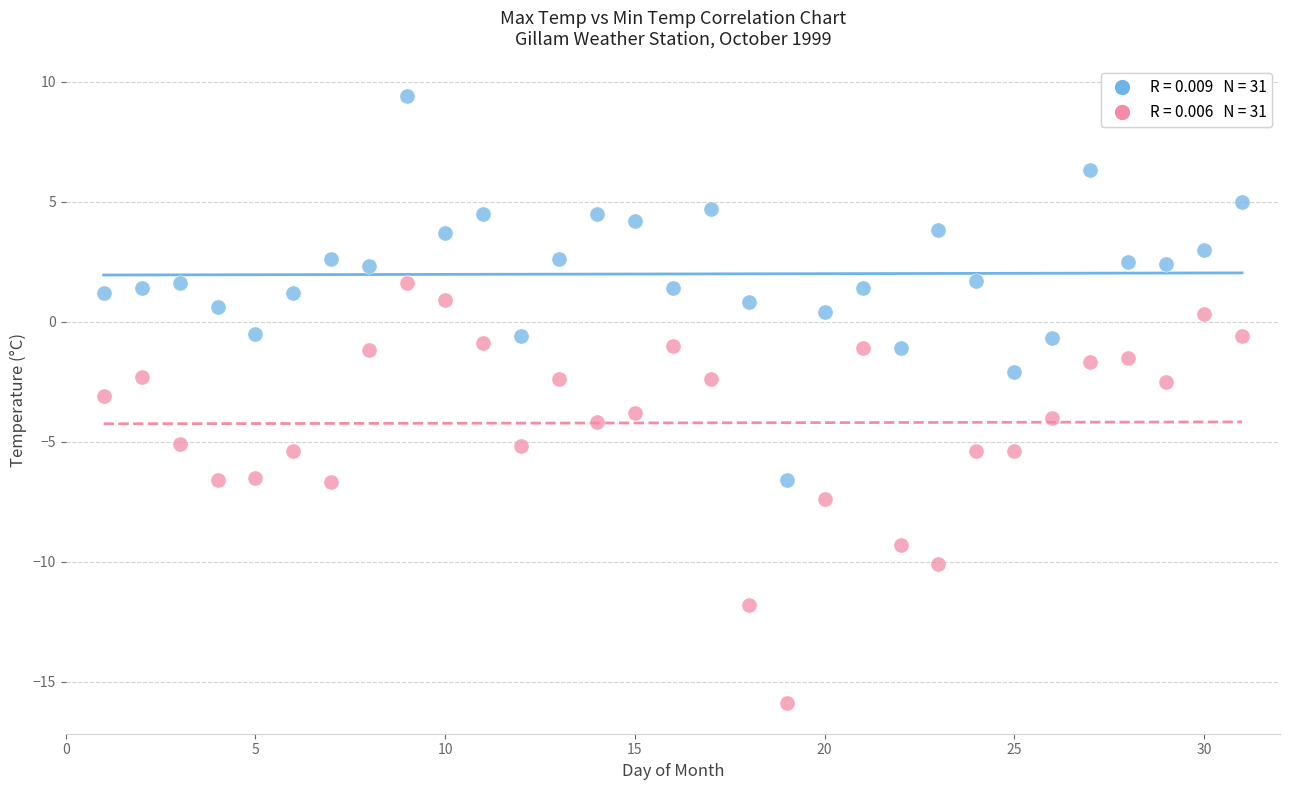

Across all data points, what is the range of Y values (max minus min)?

25.3